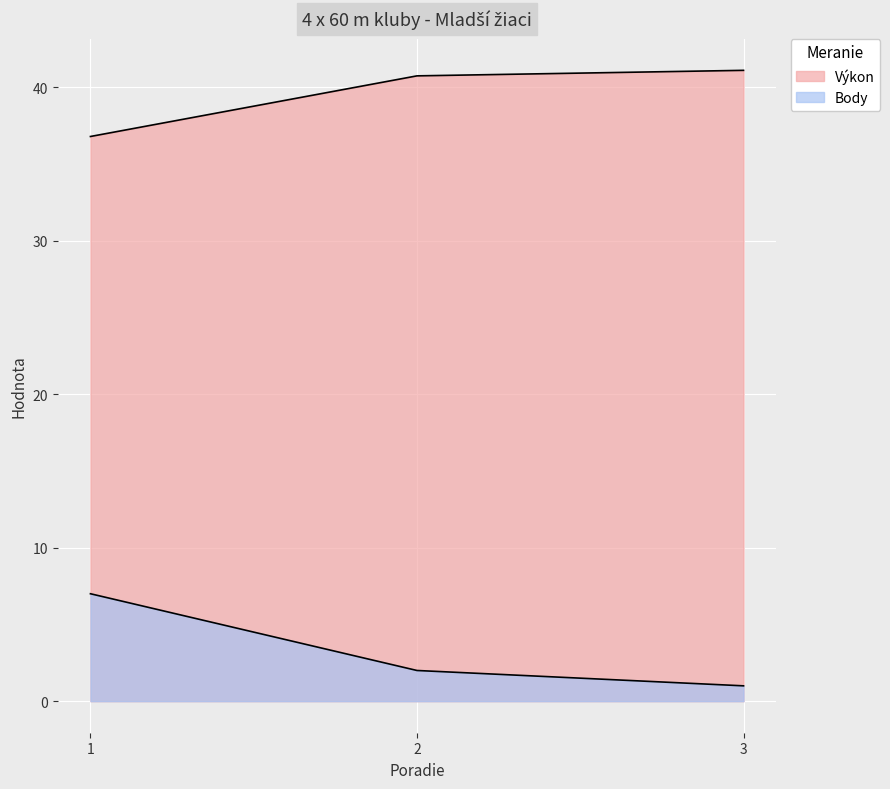

What is the average value of the Výkon series?

39.5